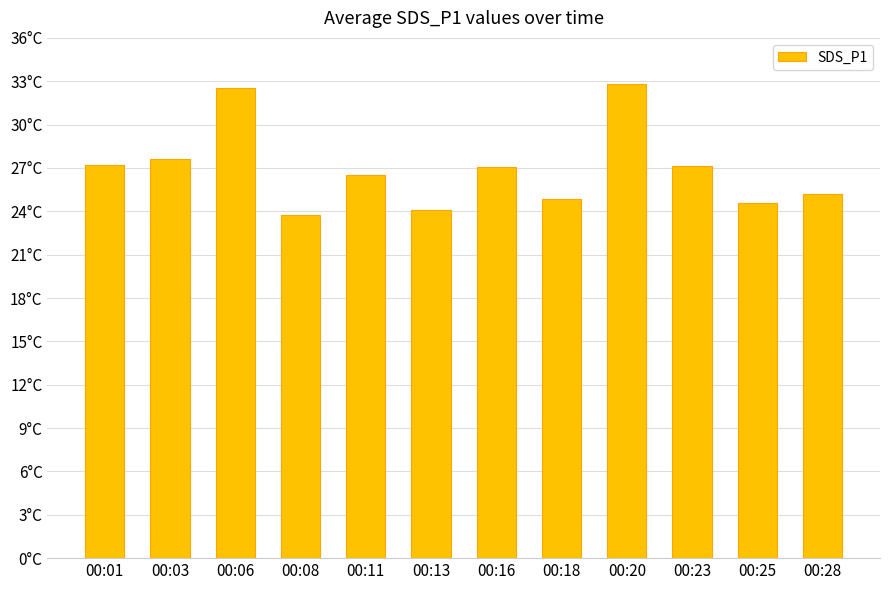

What is the sum of all values?

323.4